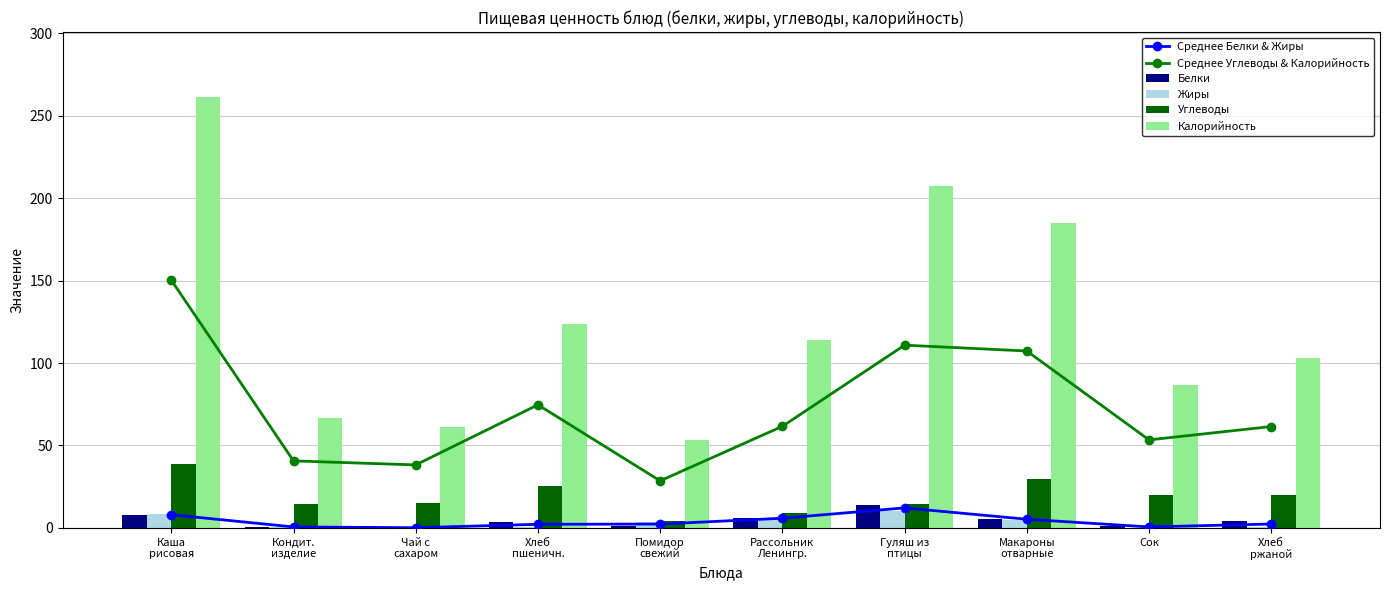

The value of Белки at Гуляш из
птицы is 13.9. True or false?

True